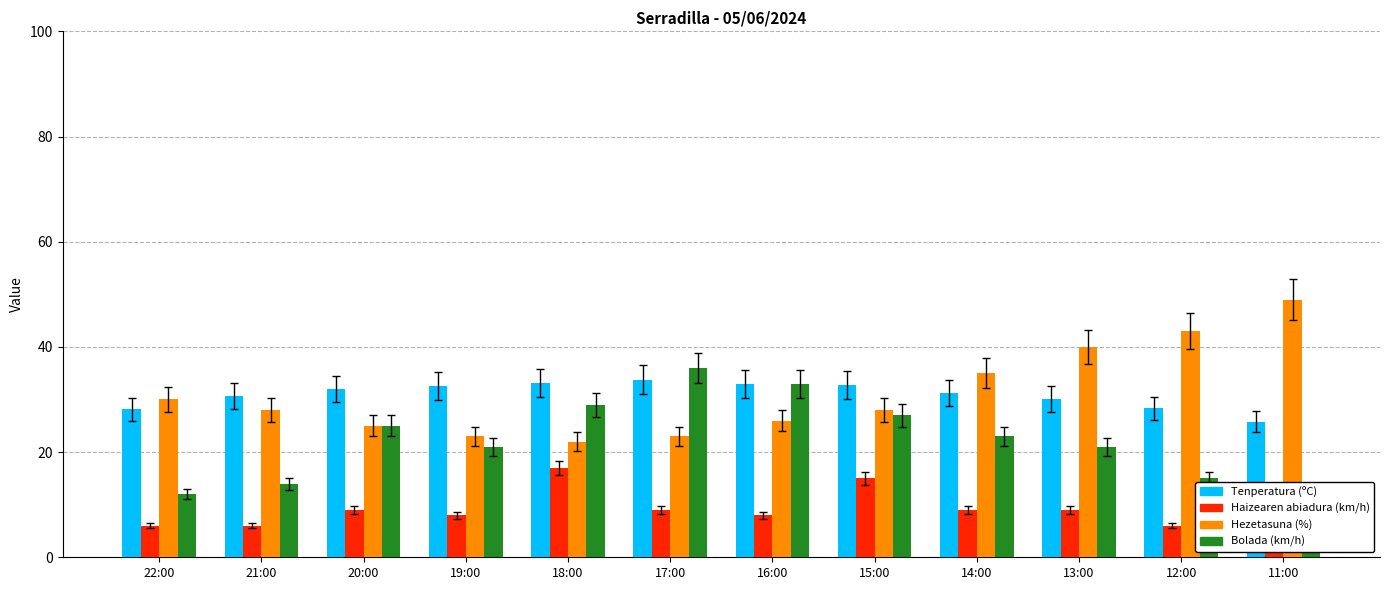

At 12:00, list the series in order from smallest to largest.

Haizearen abiadura (km/h), Bolada (km/h), Tenperatura (ºC), Hezetasuna (%)